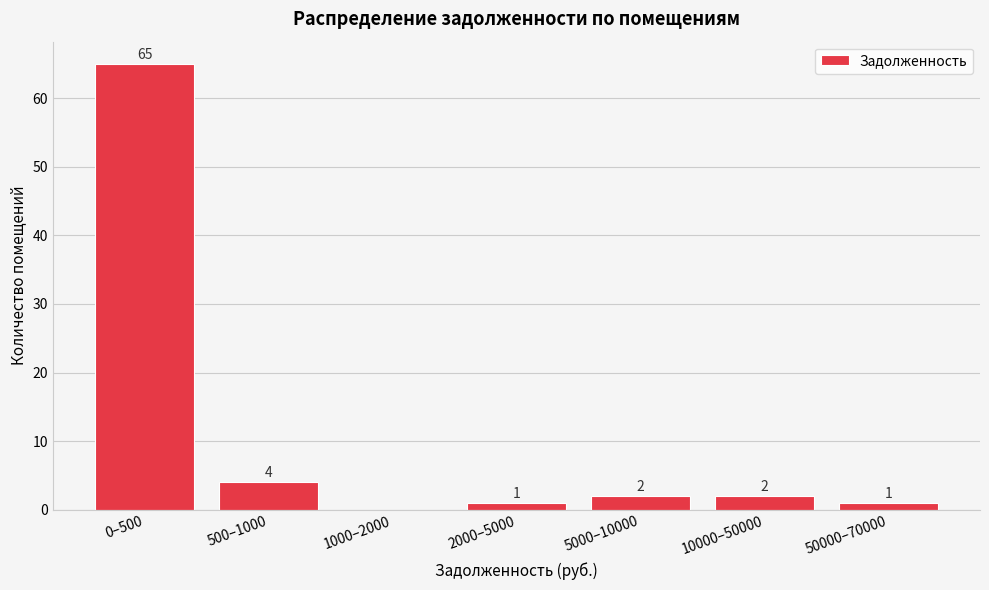

Reading left to right, extract all data points from this chart.

0–500=65	500–1000=4	1000–2000=0	2000–5000=1	5000–10000=2	10000–50000=2	50000–70000=1